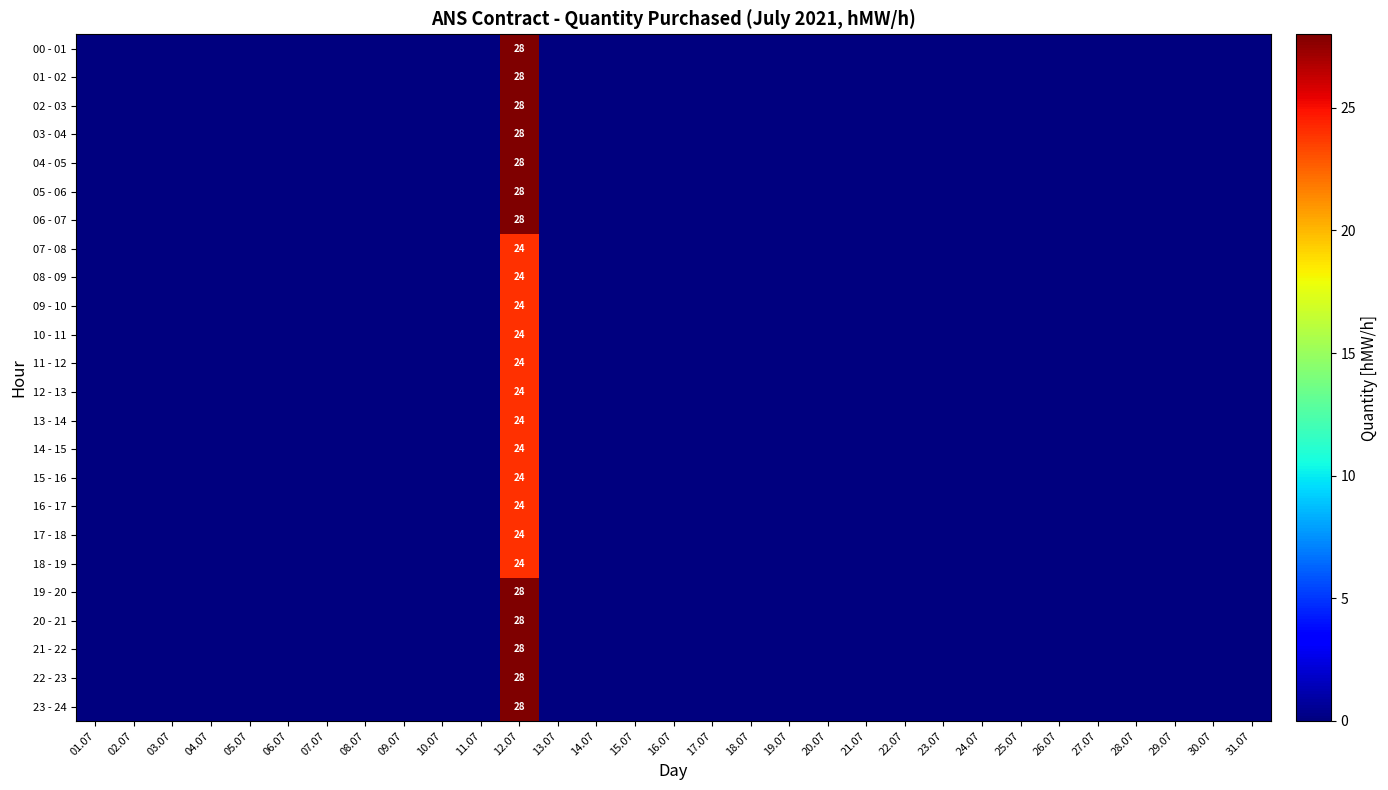

List the labels in order of 02 - 03 value, largest first.

12.07, 01.07, 02.07, 03.07, 04.07, 05.07, 06.07, 07.07, 08.07, 09.07, 10.07, 11.07, 13.07, 14.07, 15.07, 16.07, 17.07, 18.07, 19.07, 20.07, 21.07, 22.07, 23.07, 24.07, 25.07, 26.07, 27.07, 28.07, 29.07, 30.07, 31.07